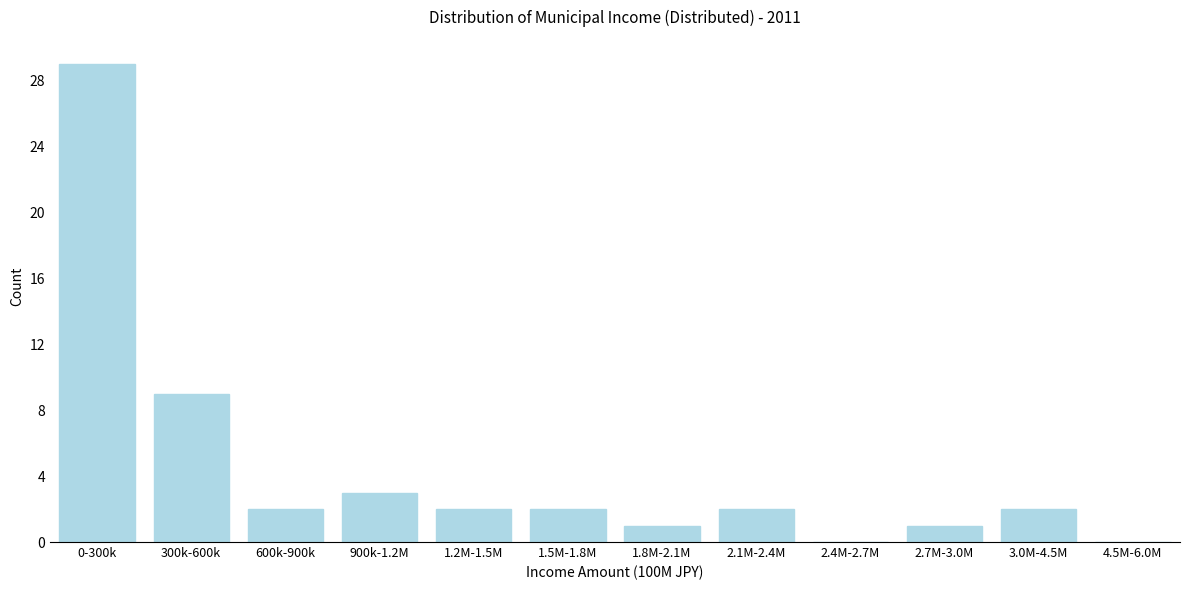

Reading left to right, list all the values displayed in this chart.

0-300k=29	300k-600k=9	600k-900k=2	900k-1.2M=3	1.2M-1.5M=2	1.5M-1.8M=2	1.8M-2.1M=1	2.1M-2.4M=2	2.4M-2.7M=0	2.7M-3.0M=1	3.0M-4.5M=2	4.5M-6.0M=0